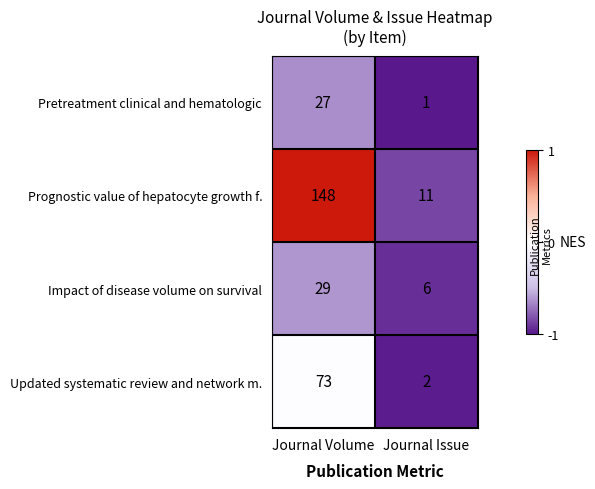

Reading right to left, what are all the values shown in this chart?

Pretreatment clinical and hematologic: Journal Issue=1	Journal Volume=27
Prognostic value of hepatocyte growth f.: Journal Issue=11	Journal Volume=148
Impact of disease volume on survival: Journal Issue=6	Journal Volume=29
Updated systematic review and network m.: Journal Issue=2	Journal Volume=73